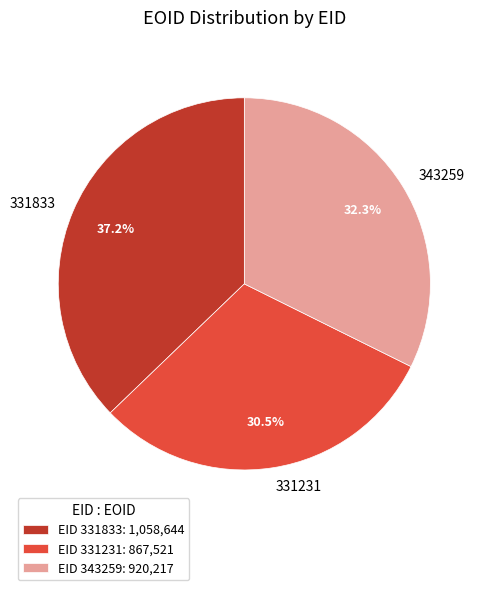

Count the number of slices in the pie.

3